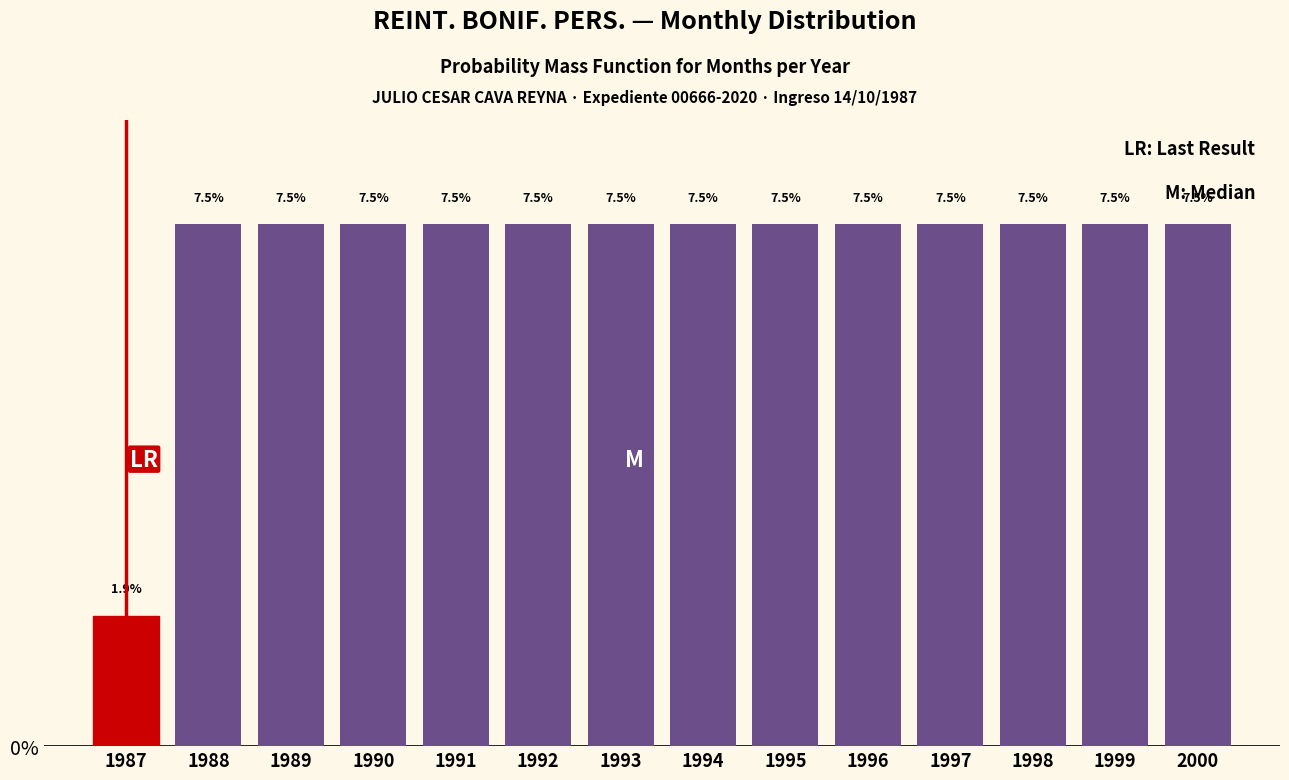

Reading right to left, extract all data points from this chart.

2000=7.5	1999=7.5	1998=7.5	1997=7.5	1996=7.5	1995=7.5	1994=7.5	1993=7.5	1992=7.5	1991=7.5	1990=7.5	1989=7.5	1988=7.5	1987=1.9